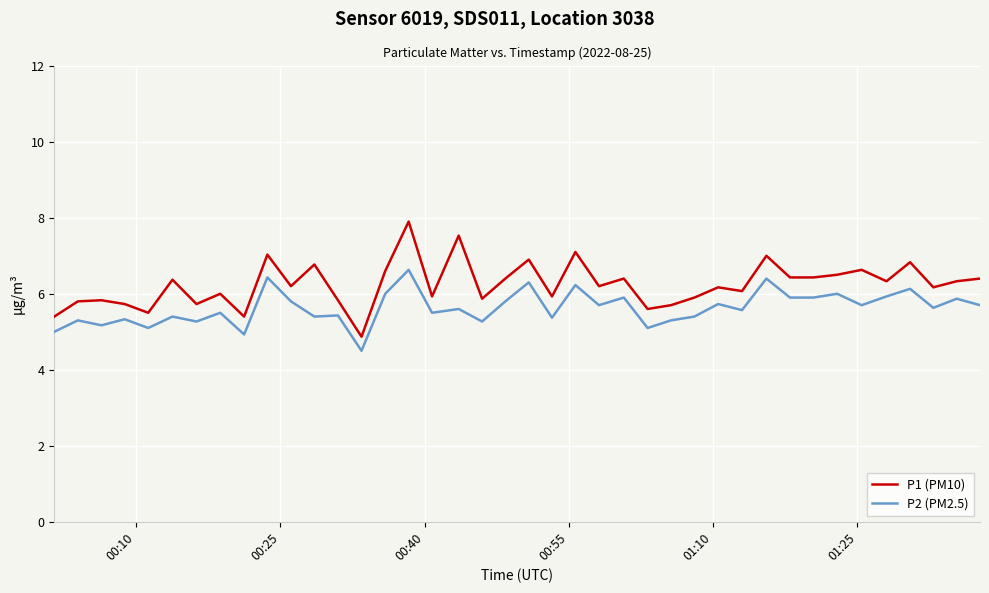

Which series has the widest spread of values?

P1 (PM10)